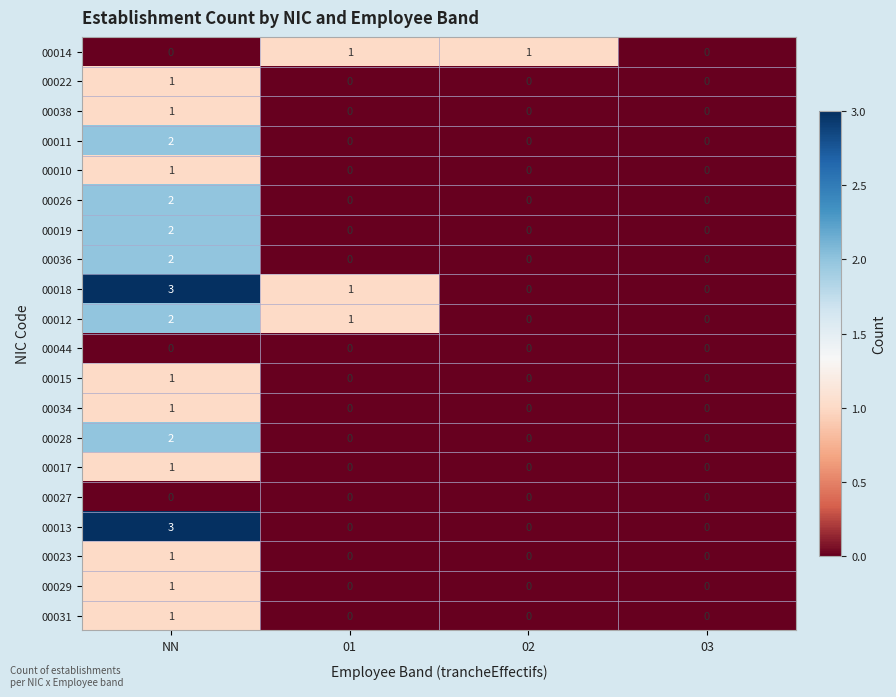

True or false: 00019 has a value of 0 at 03.

True